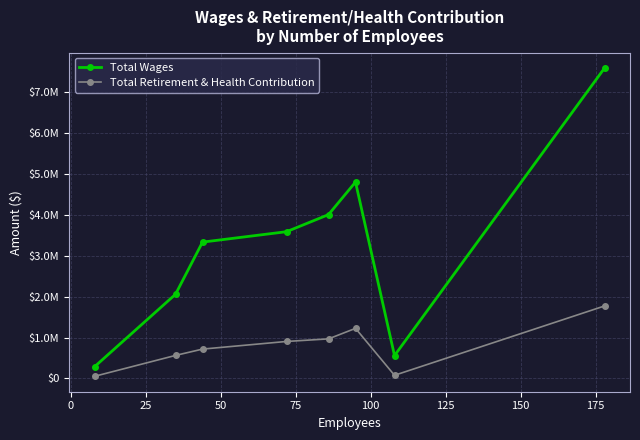

What are all the series names shown in the legend?

Total Wages, Total Retirement & Health Contribution